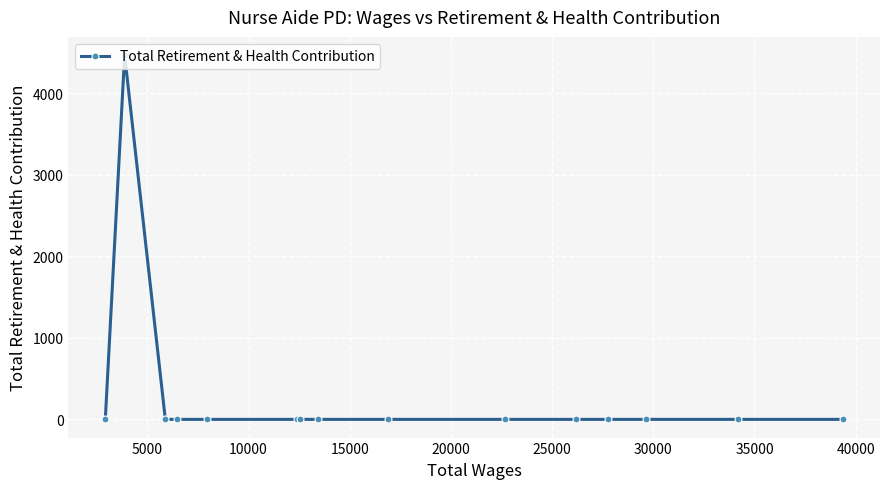

What is the difference between the maximum and minimum values?

4470